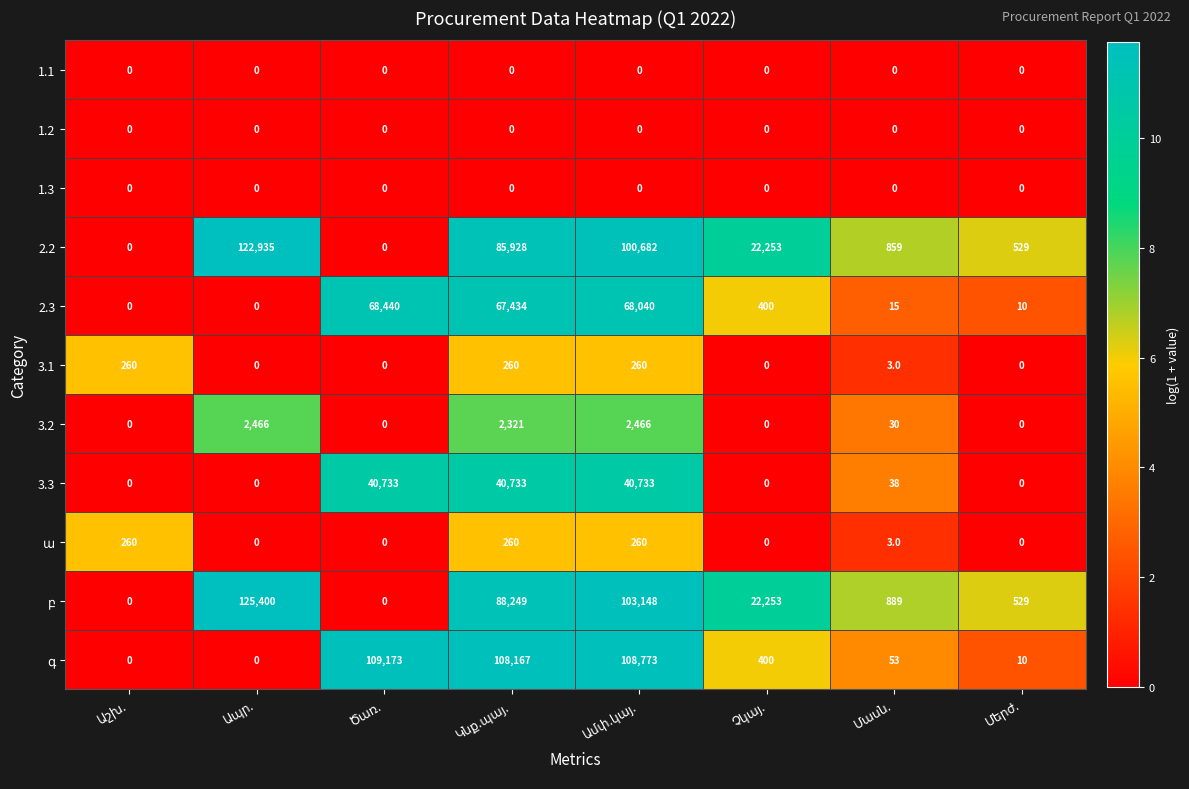

How many values in 3.2 are above zero?

4